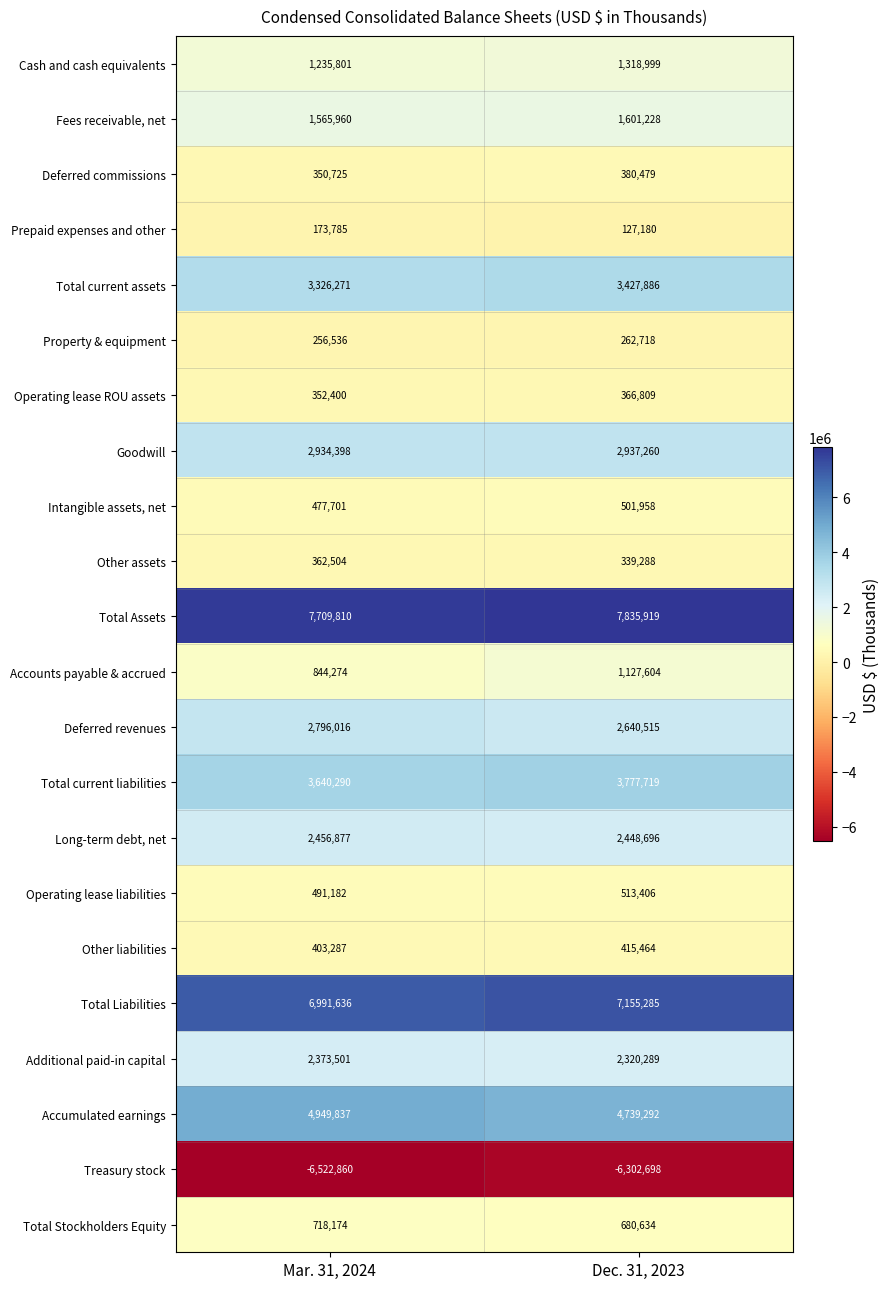

Which series has the largest total across all categories?

Total Assets